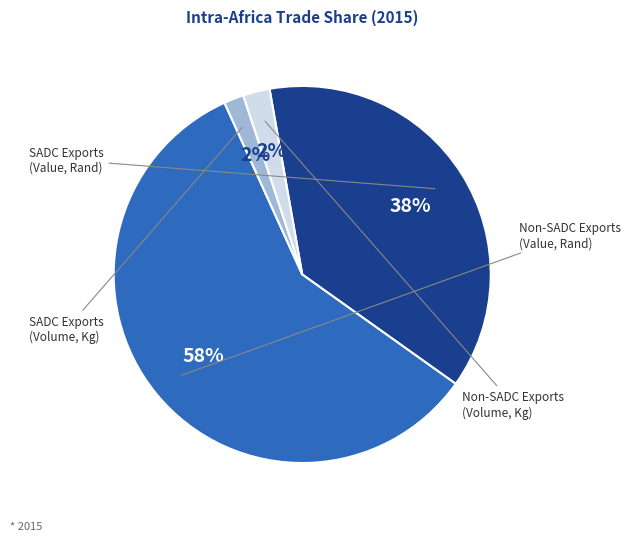

Which slice is the largest?

Value of exports outside SADC (Rand)